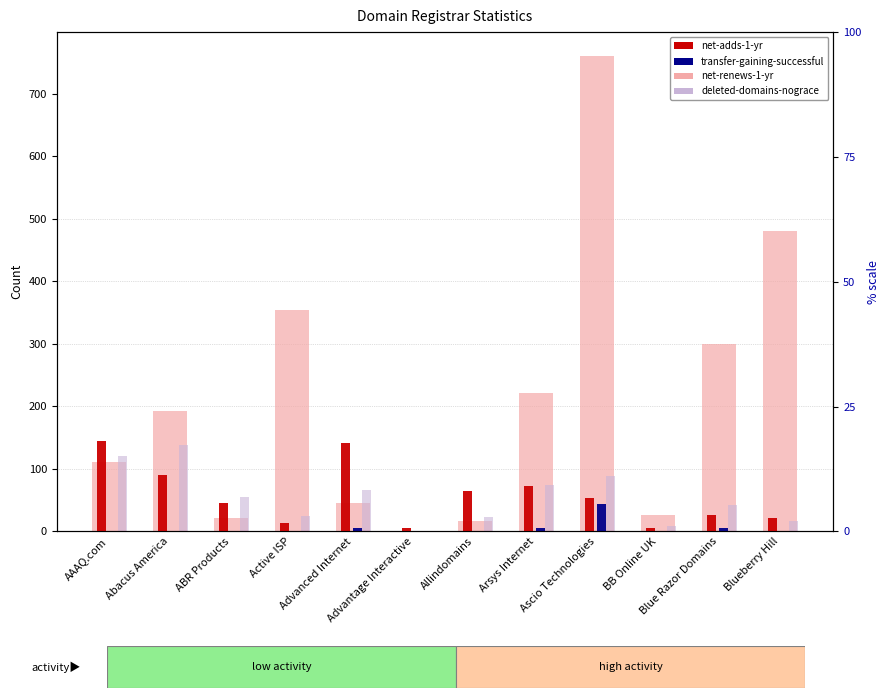

How many data points does each series have?

12